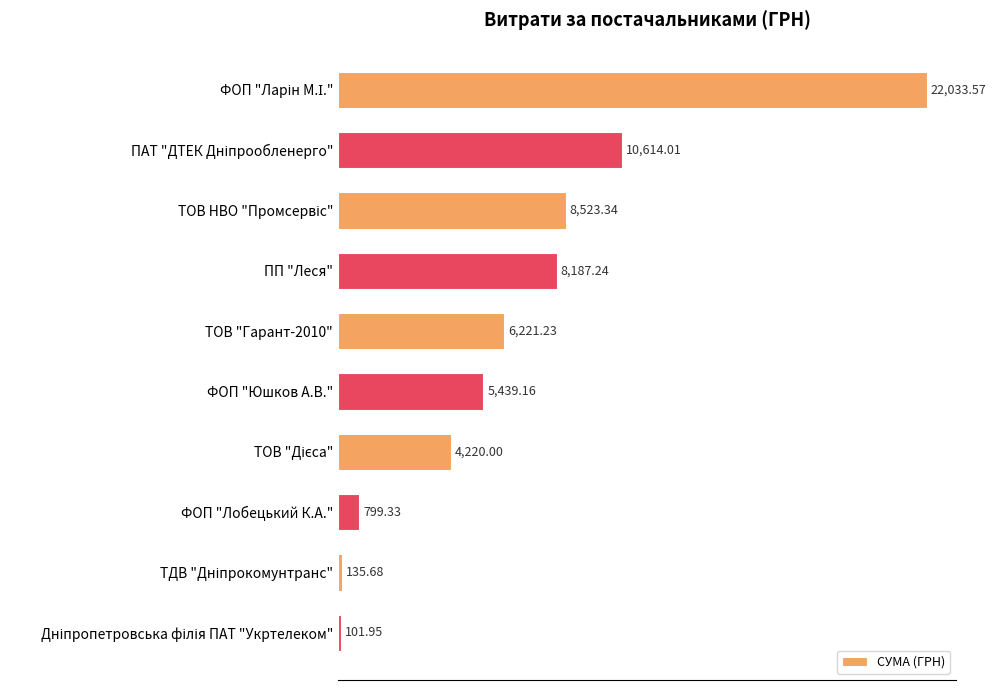

Are the bars horizontal?

Yes